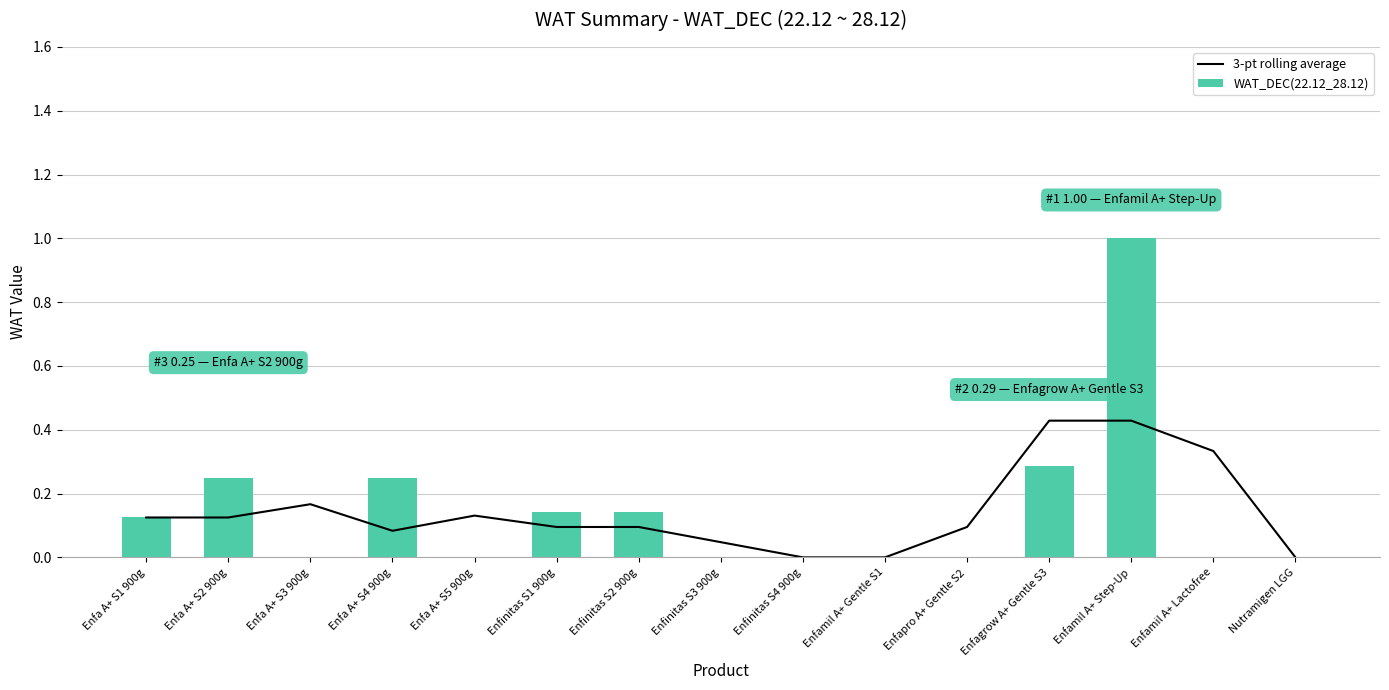

What are all the series names shown in the legend?

3-pt rolling average, WAT_DEC(22.12_28.12)